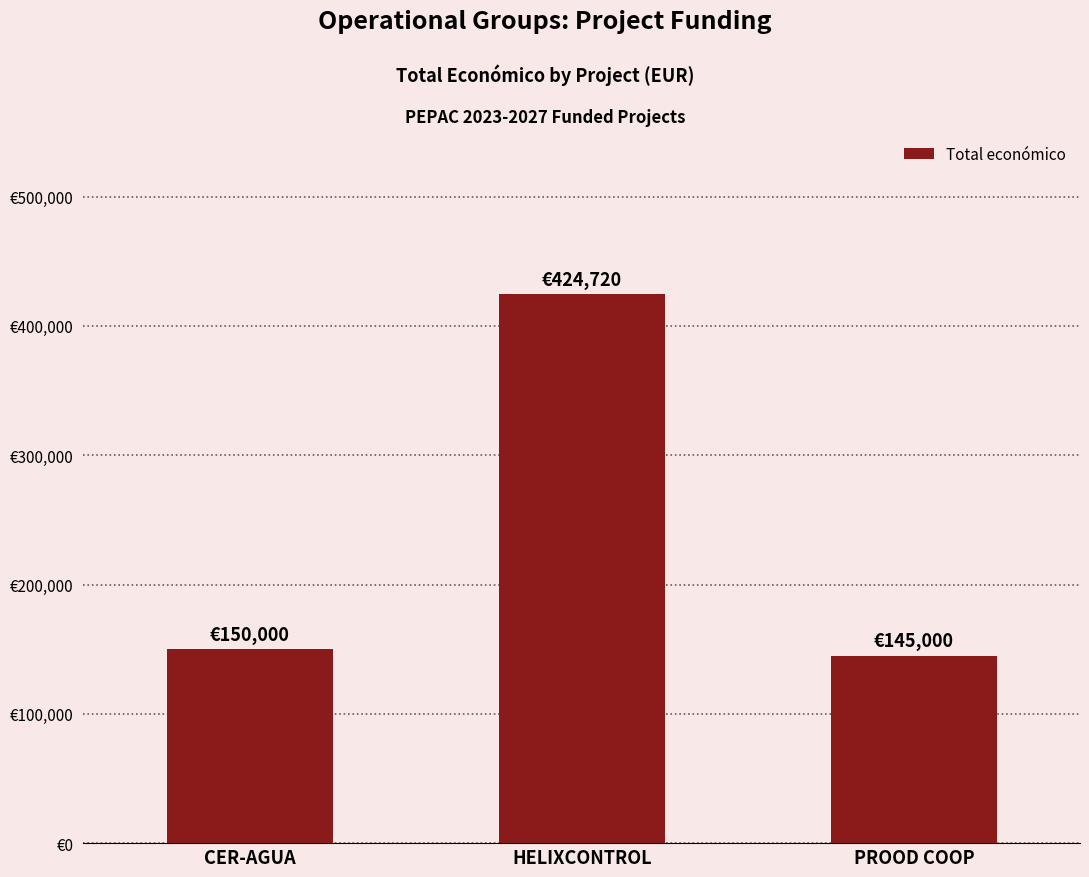

Are the bars horizontal?

No